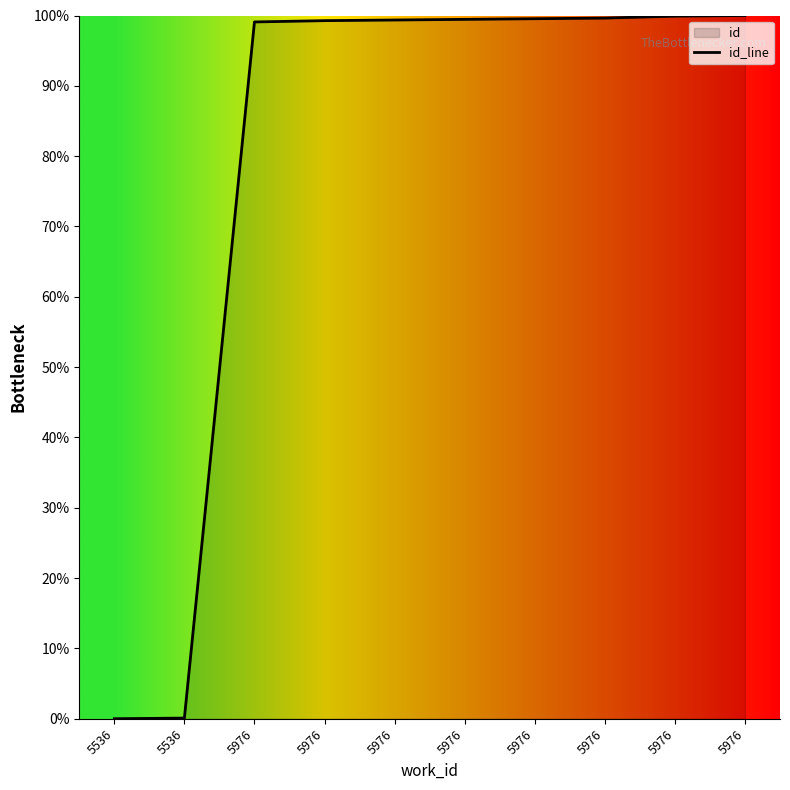

What is the ratio of the value at 5976 to the value at 5976?

1.0